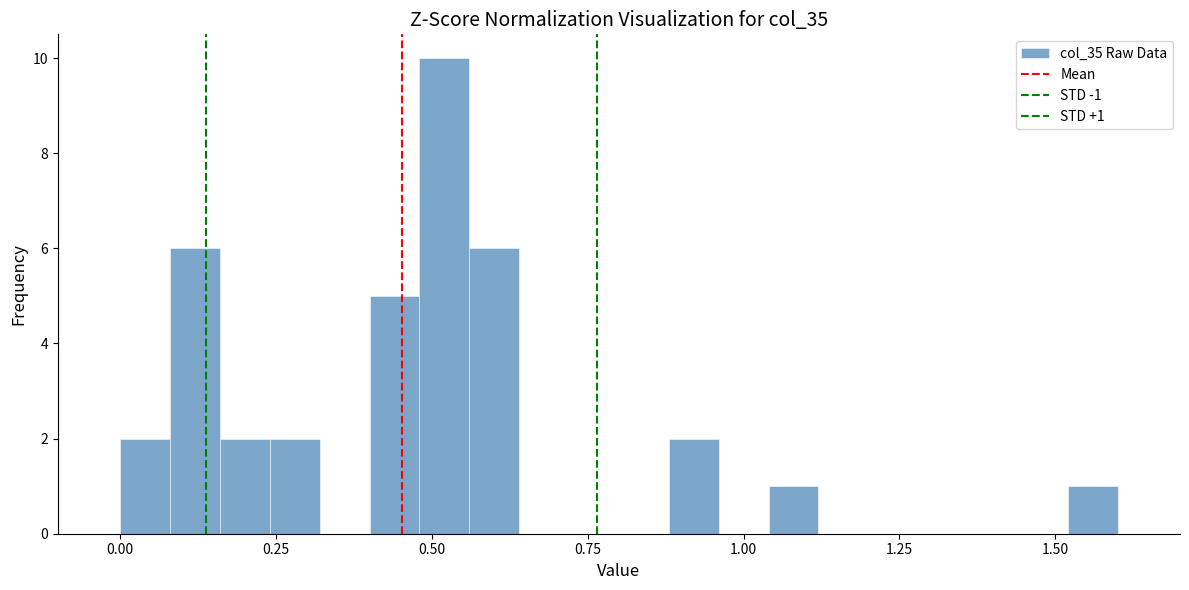

Around what value on the x-axis is the tallest bar? Give the approximate position of its centre, as read against the axis.

0.50